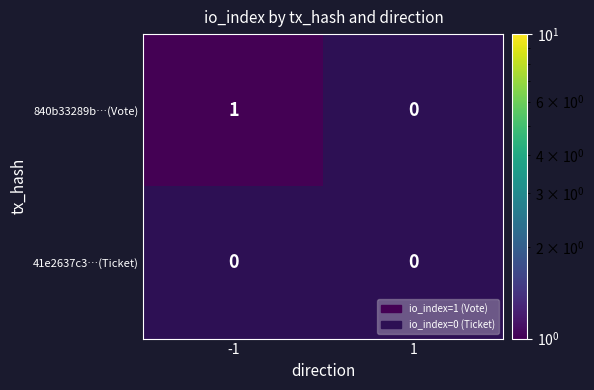

At which label is 840b33289b…(Vote) closest to 0?

1